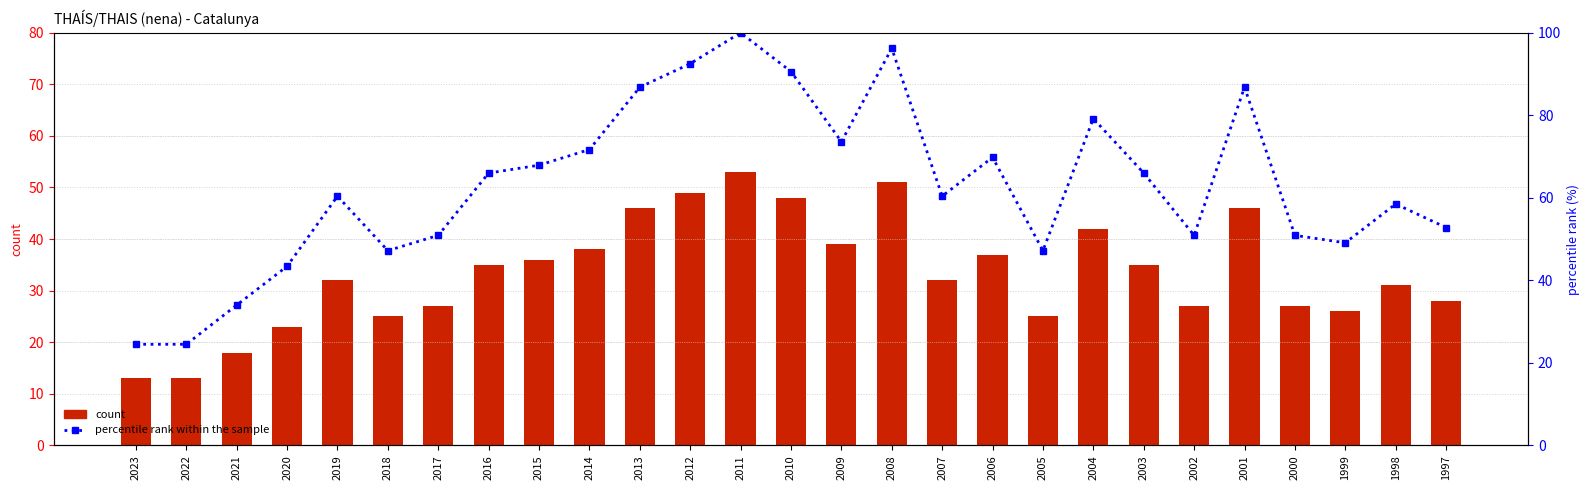

True or false: percentile rank within the sample has a value of 50.9 at 2000.

True